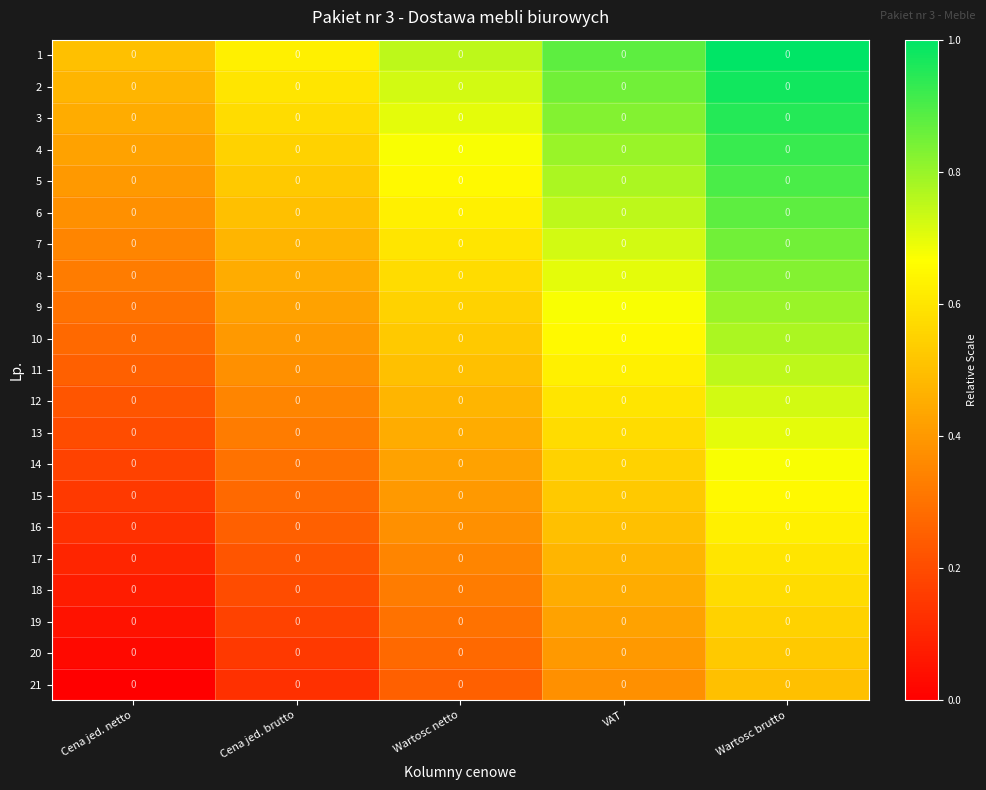

What is the sum of the 1 values at Wartosc netto and Cena jed. brutto?

1.4